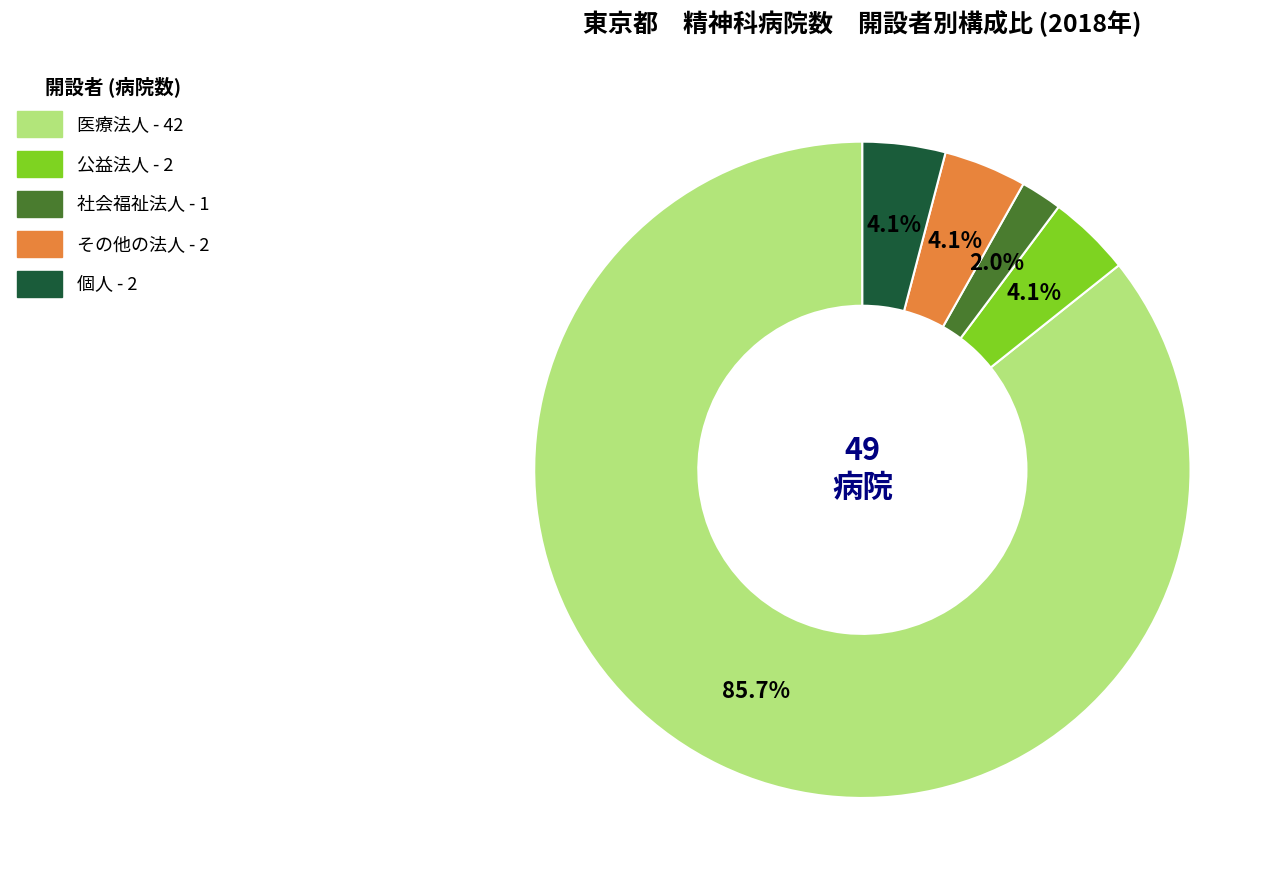

To the nearest percent, what is the average slice percentage?

20%